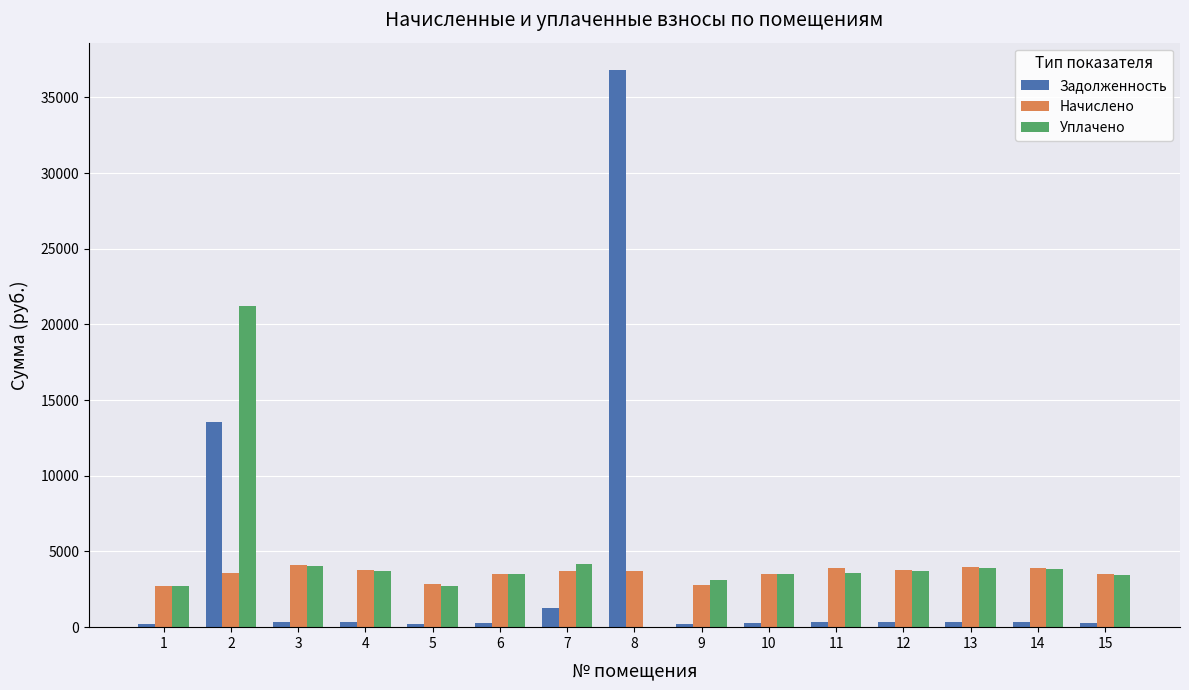

At which category is the sum across all series the highest?

8